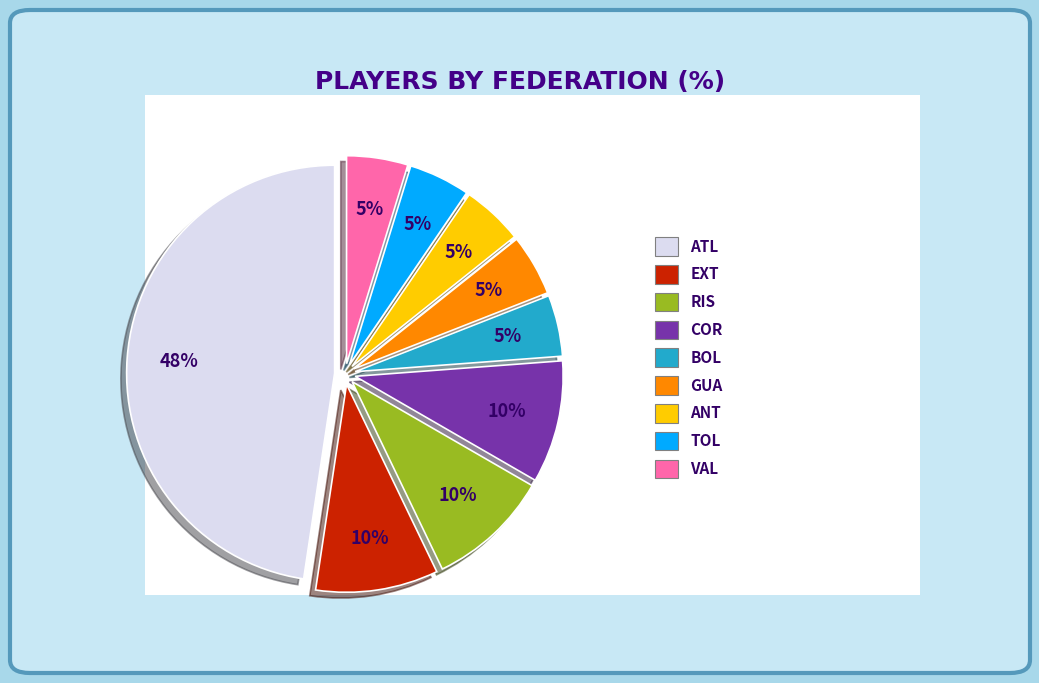

Does any single category account for the majority?

No